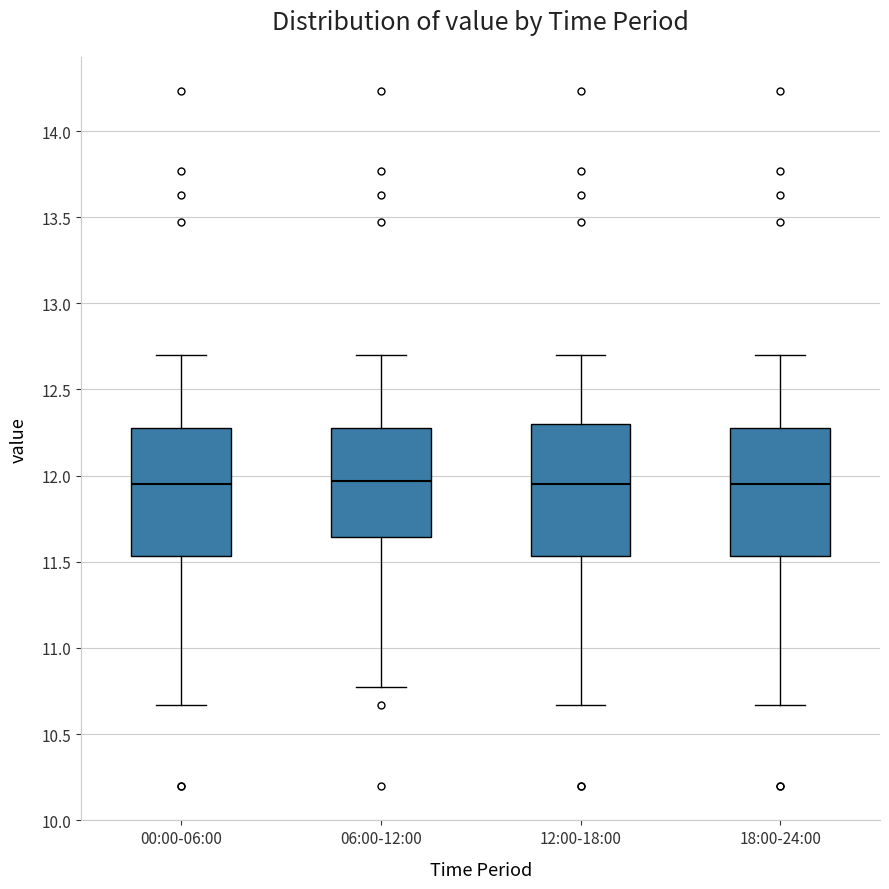

Where is the upper edge of the box for 06:00-12:00 on the y-axis? The values are not printed on the chart, so give them approximately, as read against the axis.

12.30